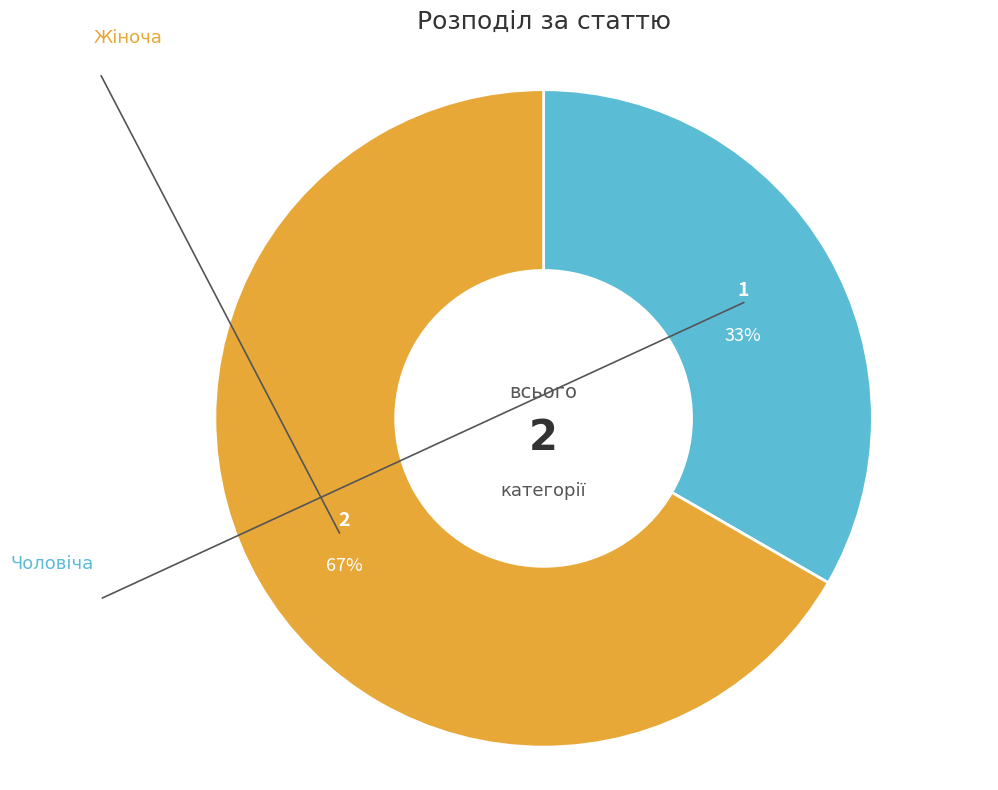

How many slices are in this pie chart?

2